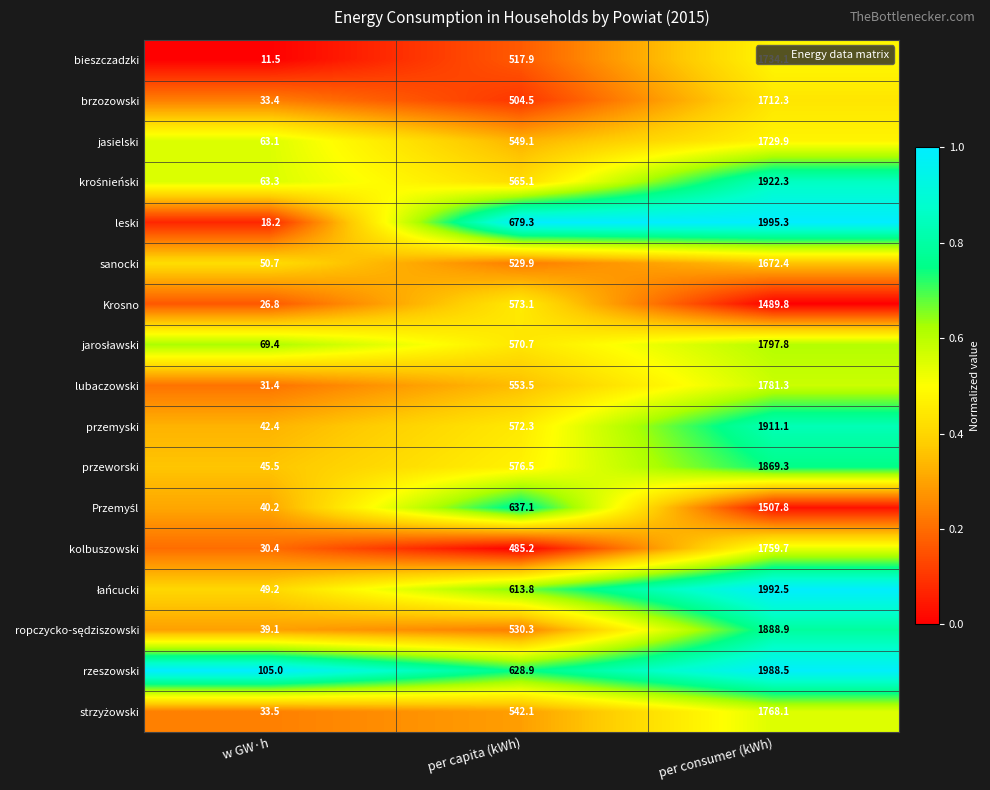

Which series has the largest total across all categories?

rzeszowski